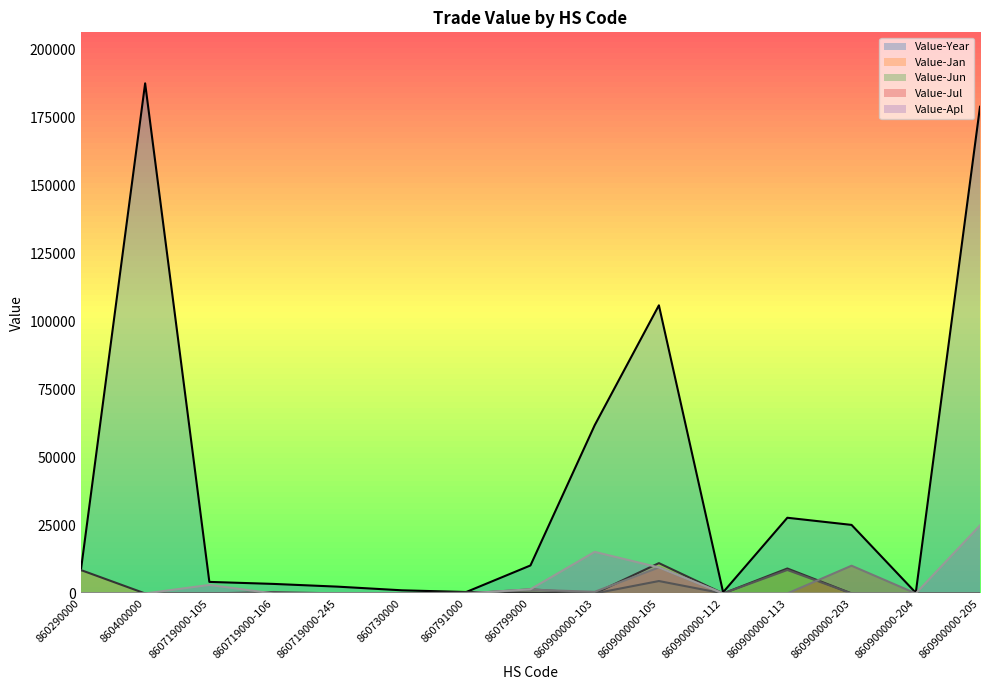

The value of Value-Jun at 860719000-105 is 0. True or false?

True